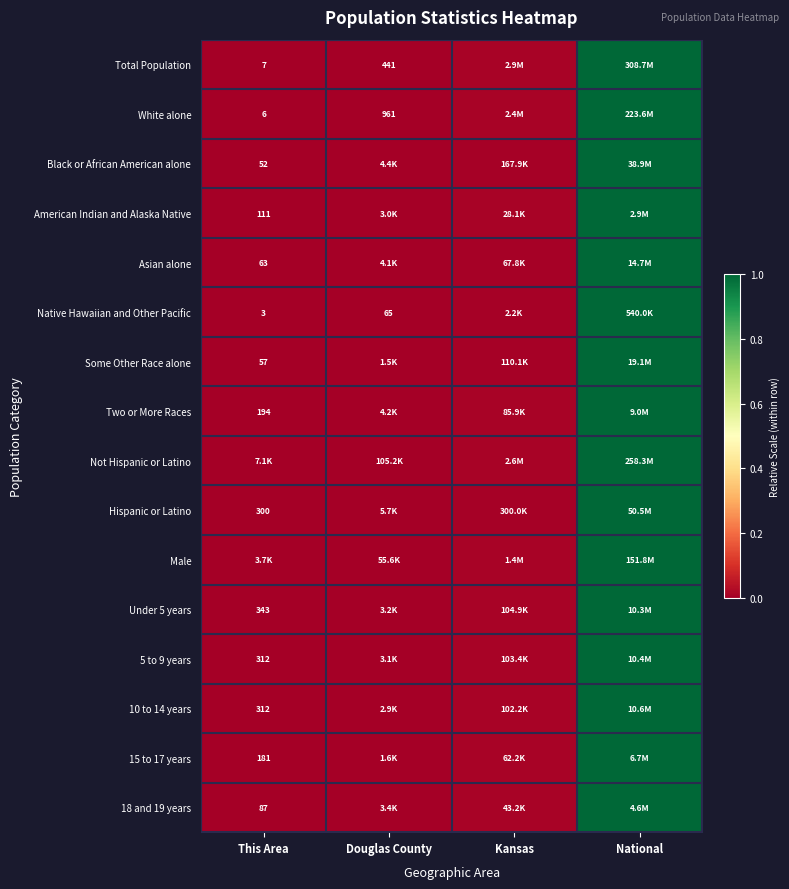

At which category is the sum across all series the highest?

National